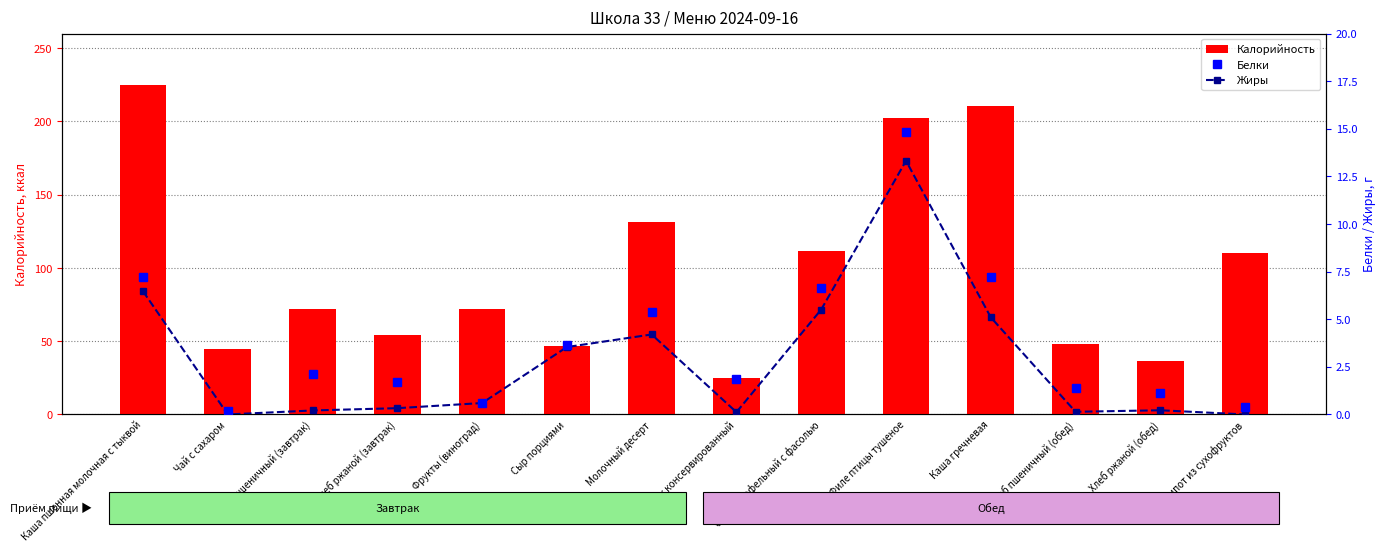

What is the difference between the second highest and second lowest values in the Жиры series?

6.5